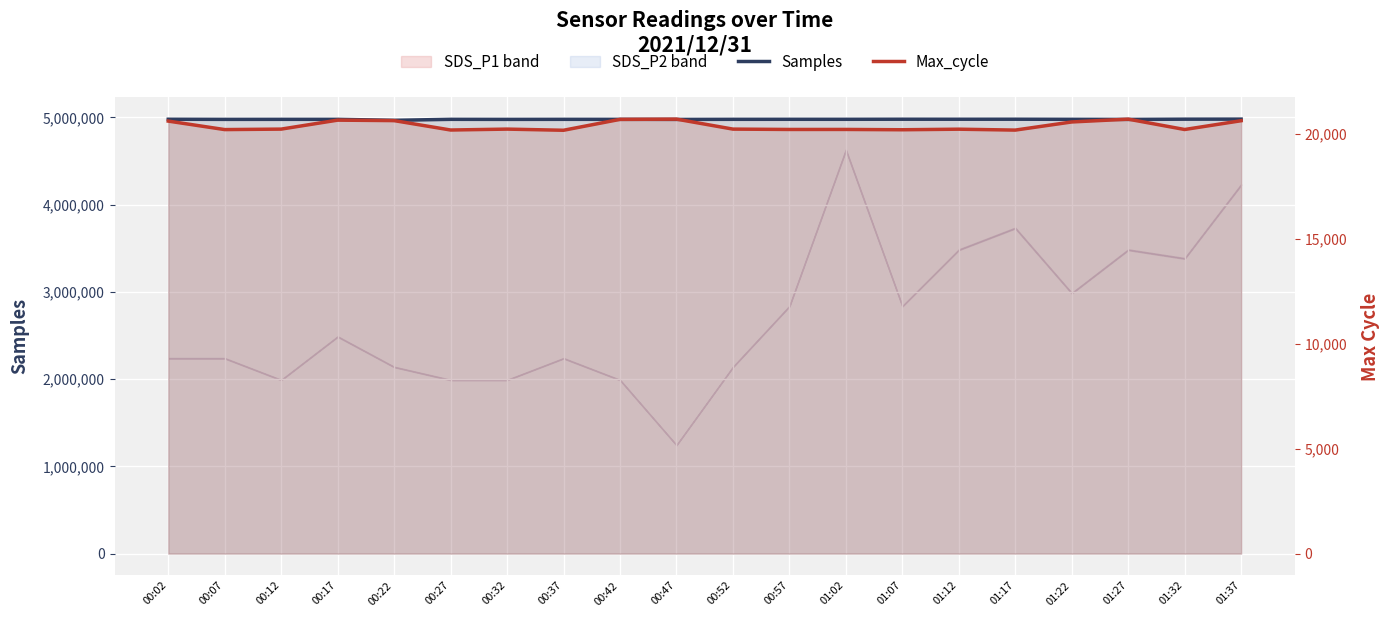

The value of Max_cycle at 00:47 is 20723. True or false?

True